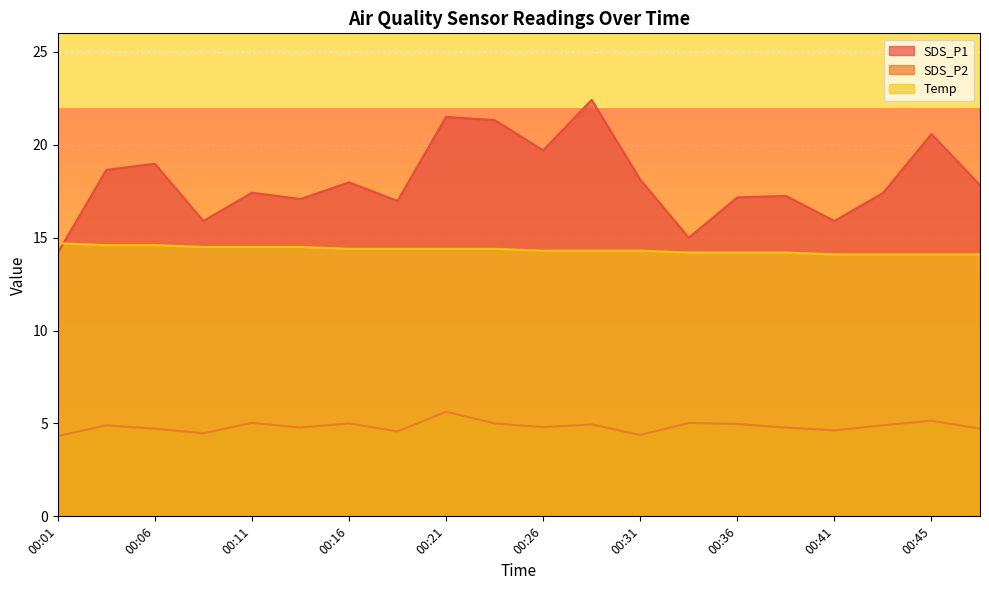

What are all the series names shown in the legend?

SDS_P1, SDS_P2, Temp